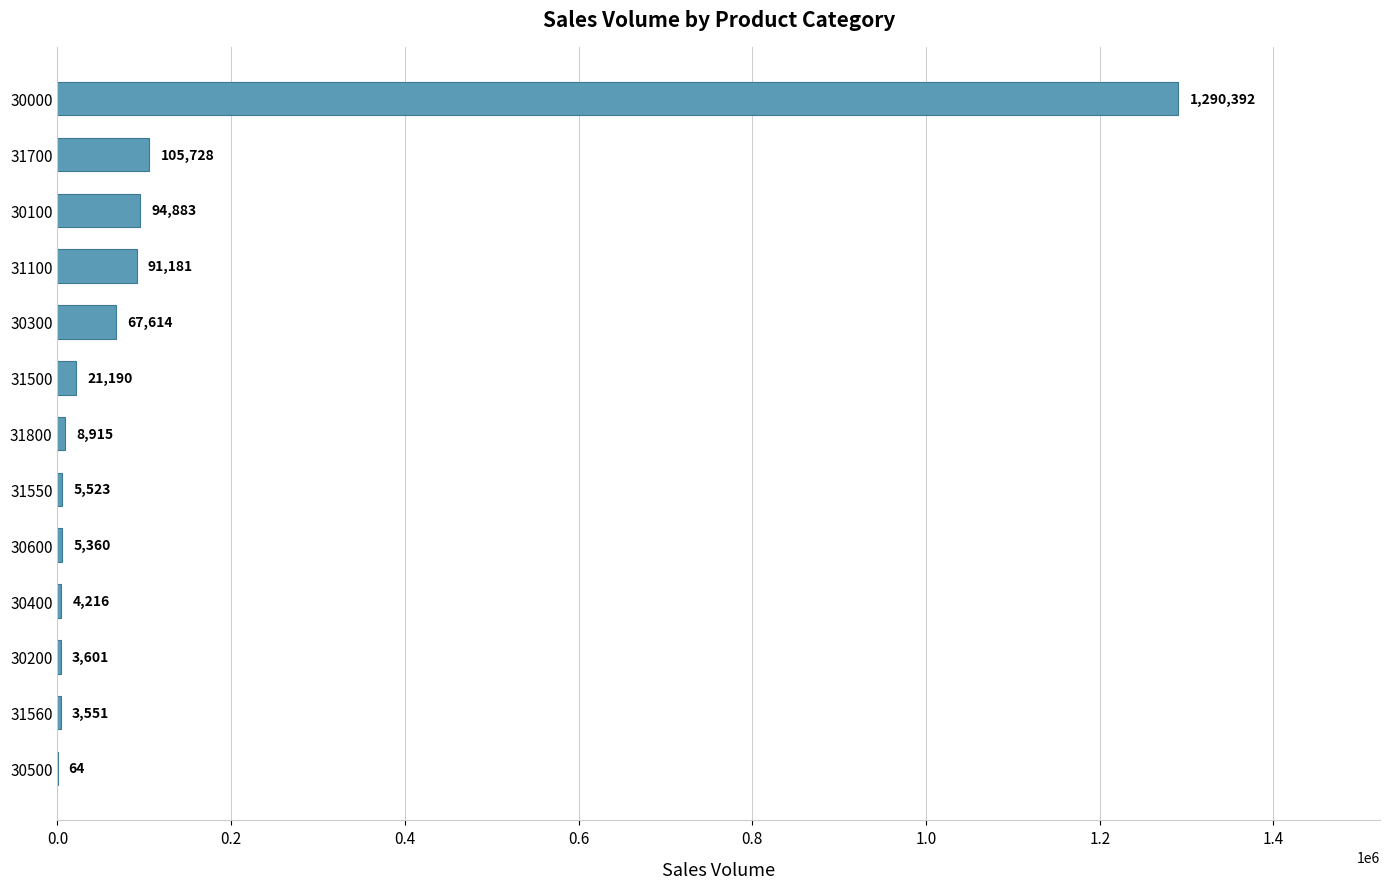

Reading bottom to top, list all the values displayed in this chart.

30500=64	31560=3551	30200=3601	30400=4216	30600=5360	31550=5523	31800=8915	31500=21190	30300=67614	31100=91181	30100=94883	31700=105728	30000=1290392